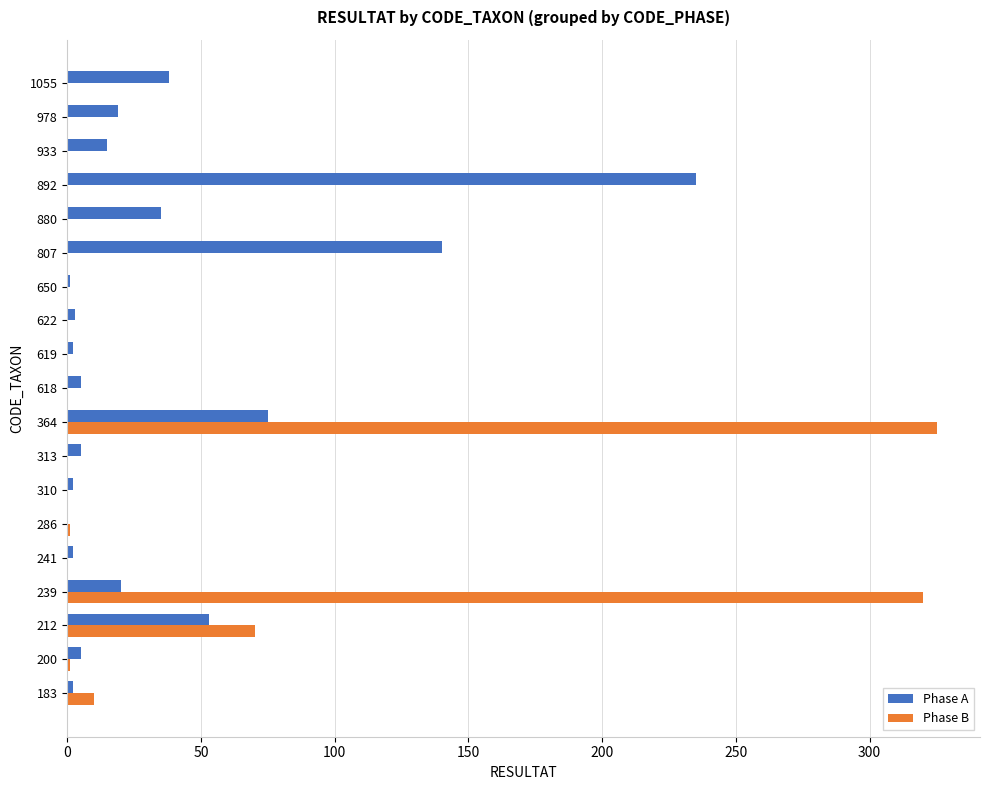

What is the highest value of the Phase B series?

325